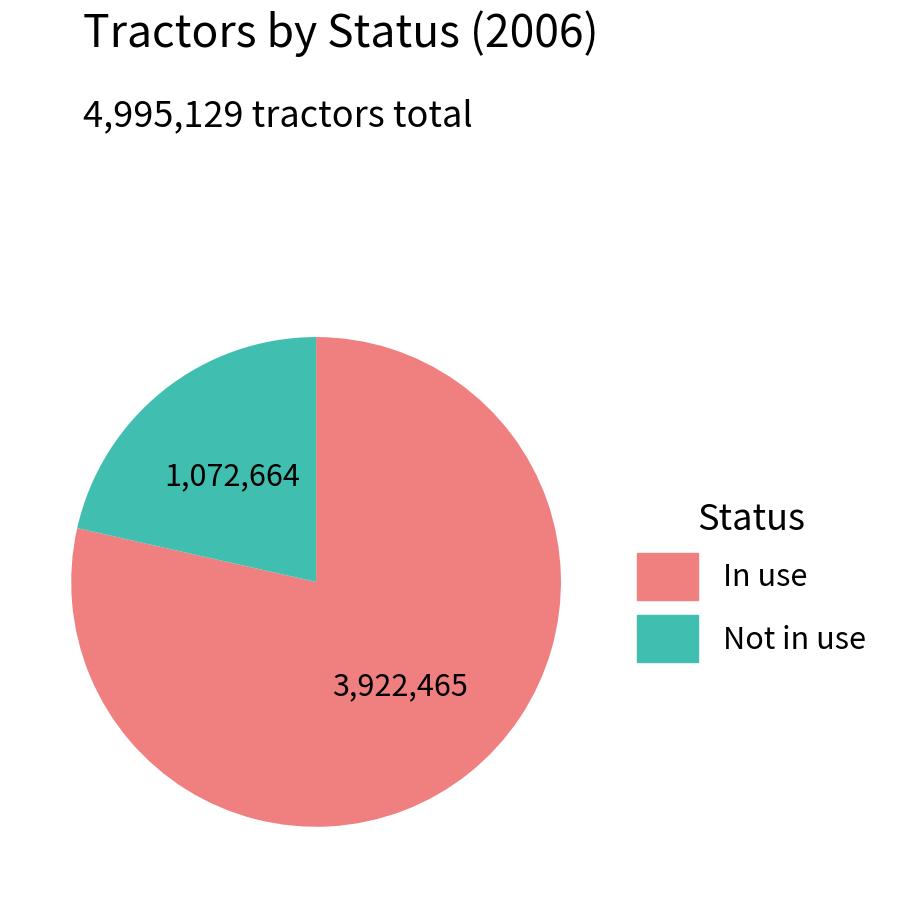

Does any single category account for the majority?

Yes